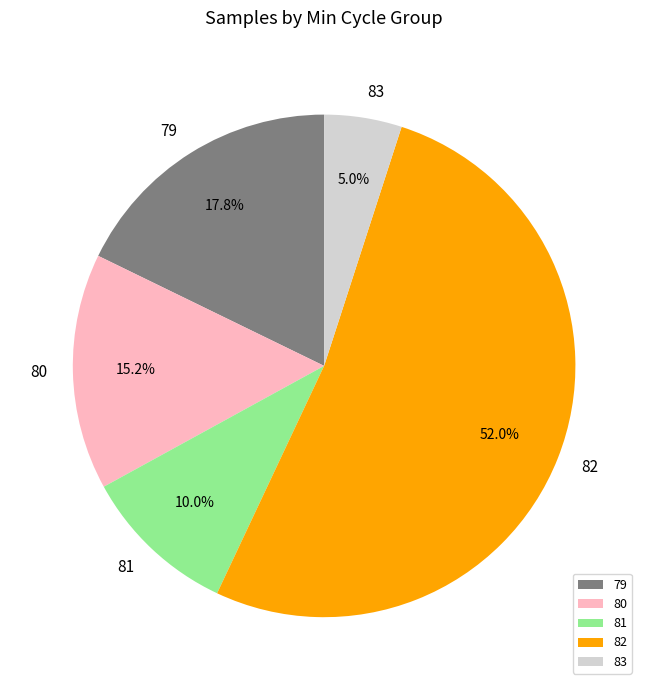

Combined, what portion of the pie is 83 and 80?

20.2%